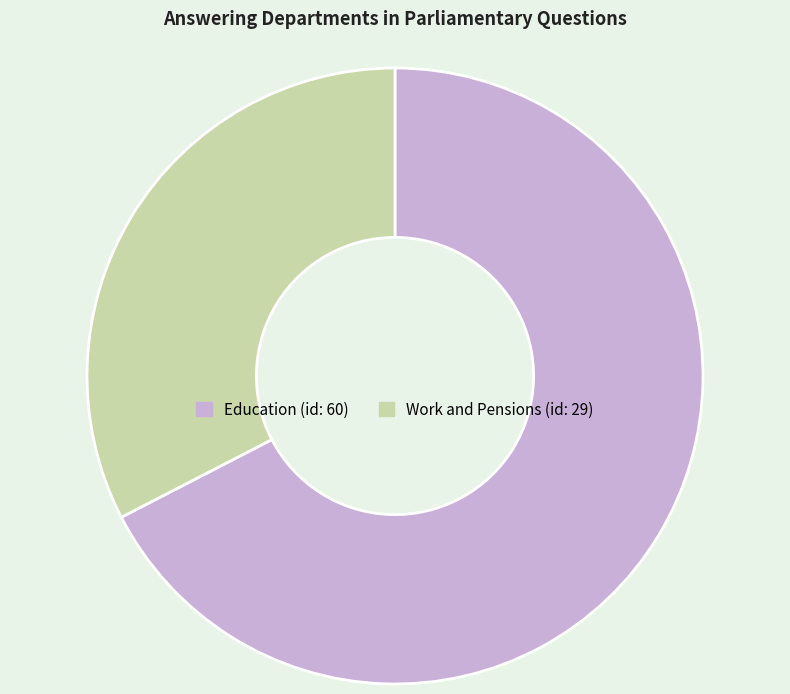

True or false: Education accounts for 67% of the total.

True